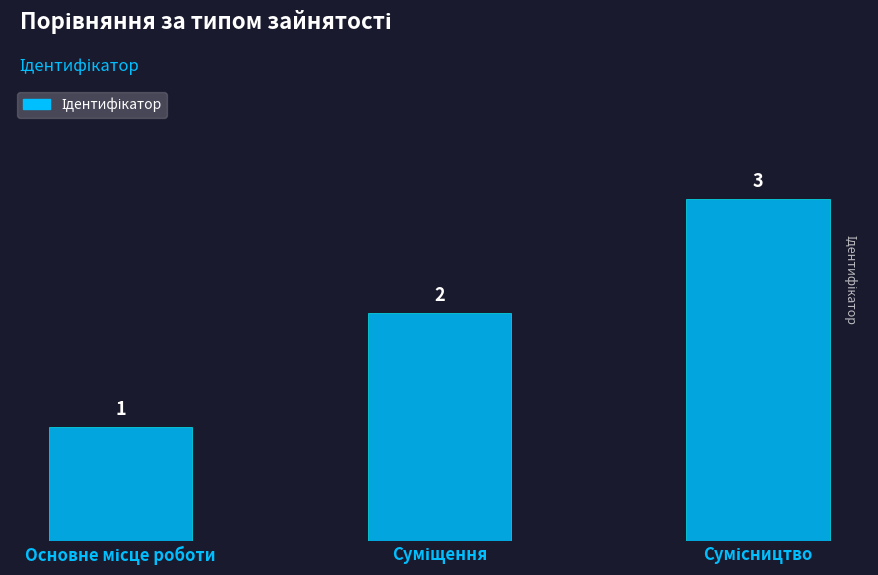

How many values are below 2?

1